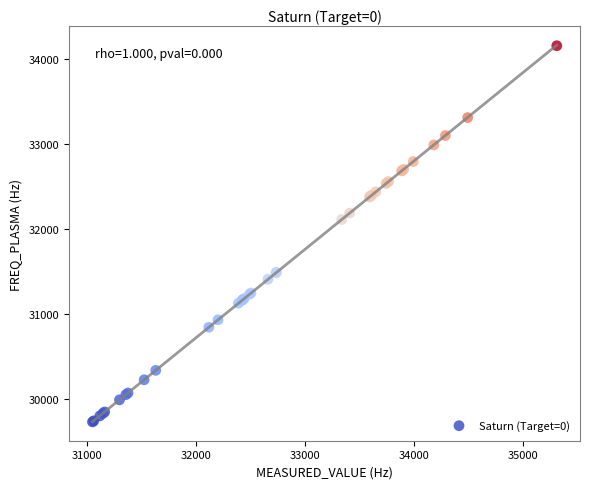

What Y value in the scatter plot is closest to 31947?

32116.0